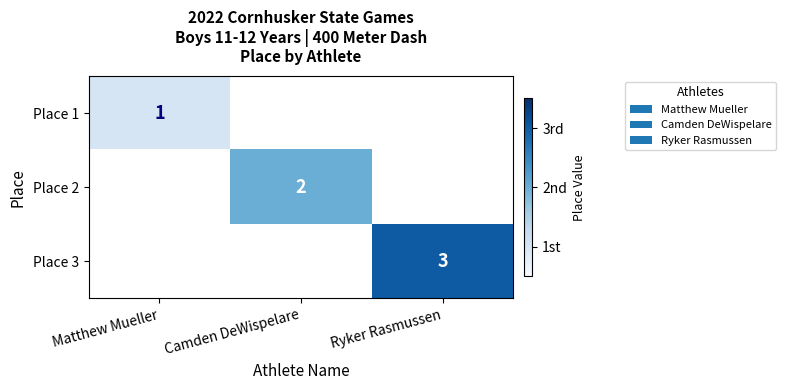

Is the value of Place 1 at Matthew Mueller greater than the value of Place 2 at Camden DeWispelare?

No